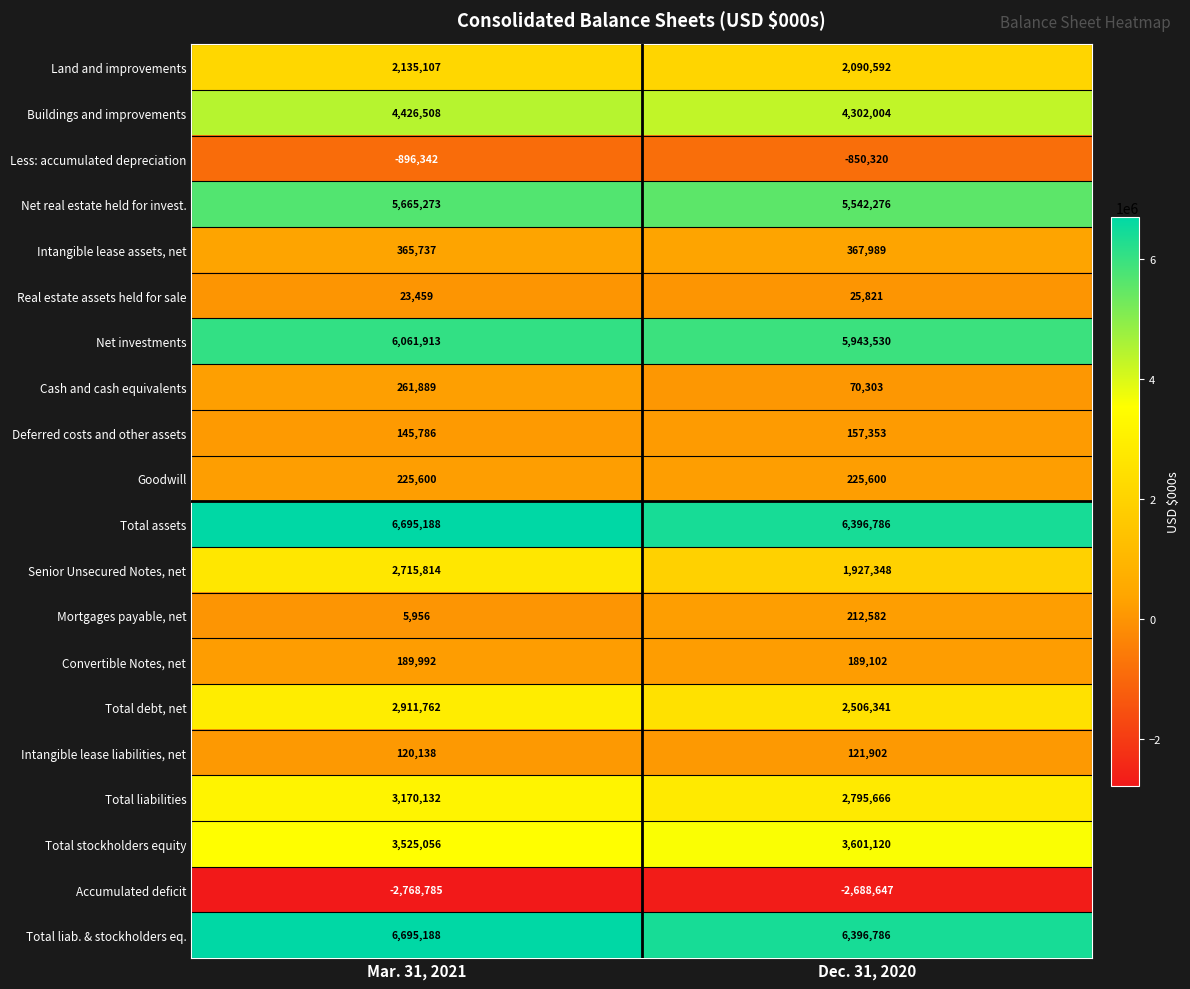

True or false: Land and improvements has a value of 2090592 at Dec. 31, 2020.

True